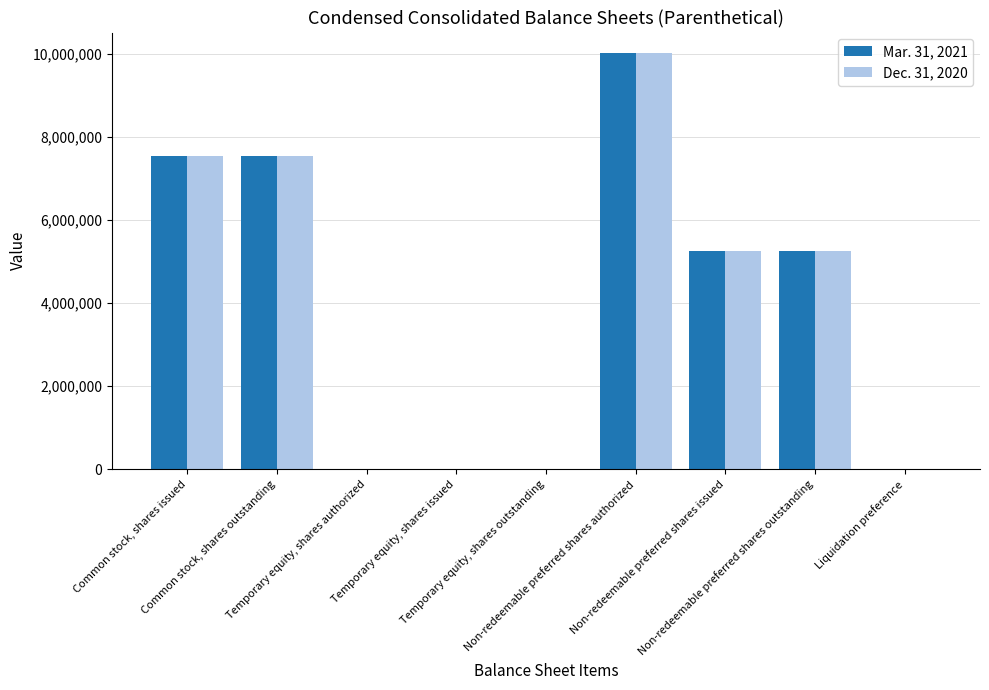

What value does the Dec. 31, 2020 series have at Non-redeemable preferred shares authorized?

10006310